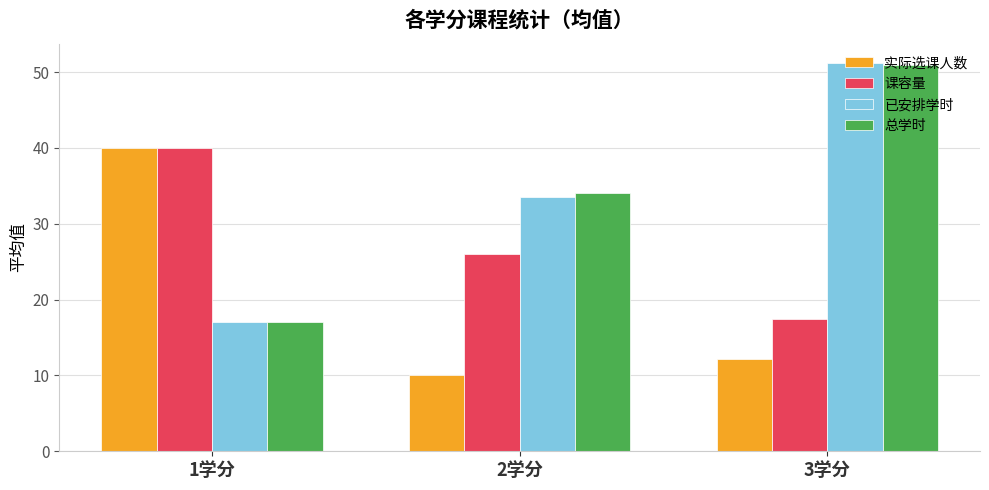

What position from the left is 2学分?

2